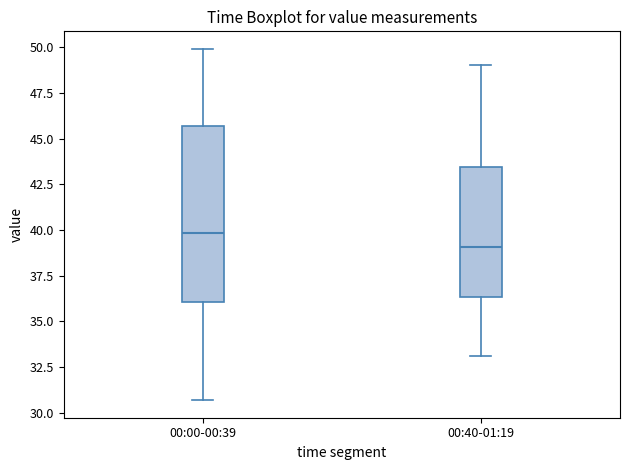

Which box is the tallest, from its lower edge to its upper edge?

00:00-00:39